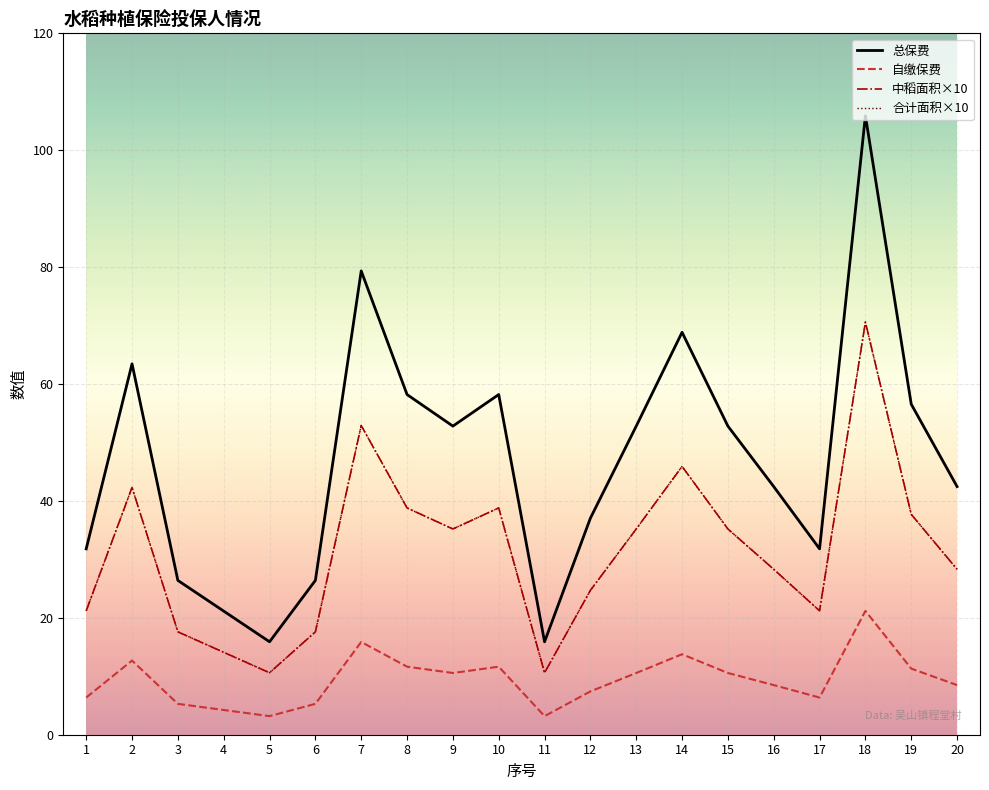

Does the chart display data point markers on the line(s)?

No